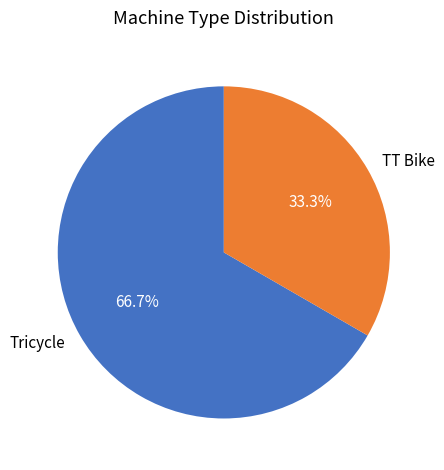

What is the ratio of the value at TT Bike to the value at Tricycle?

0.5